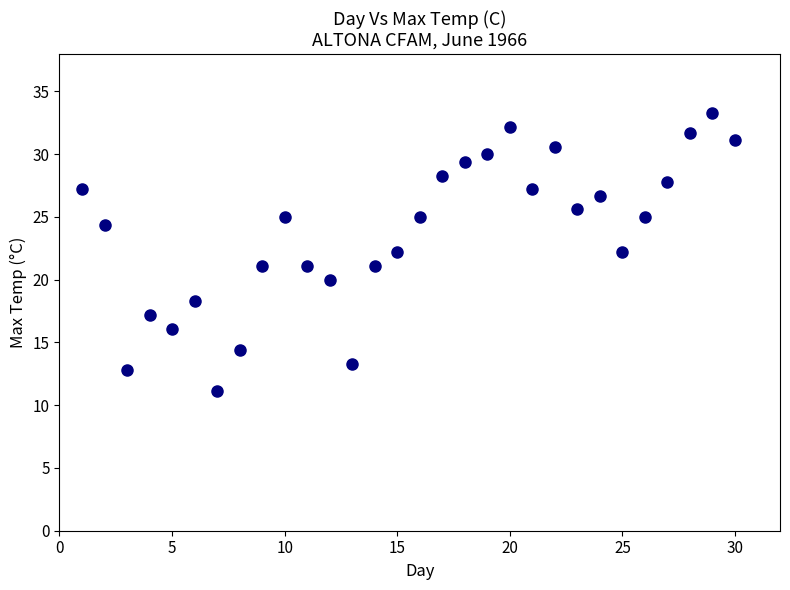

What is the range of X values (max minus min)?

29.0